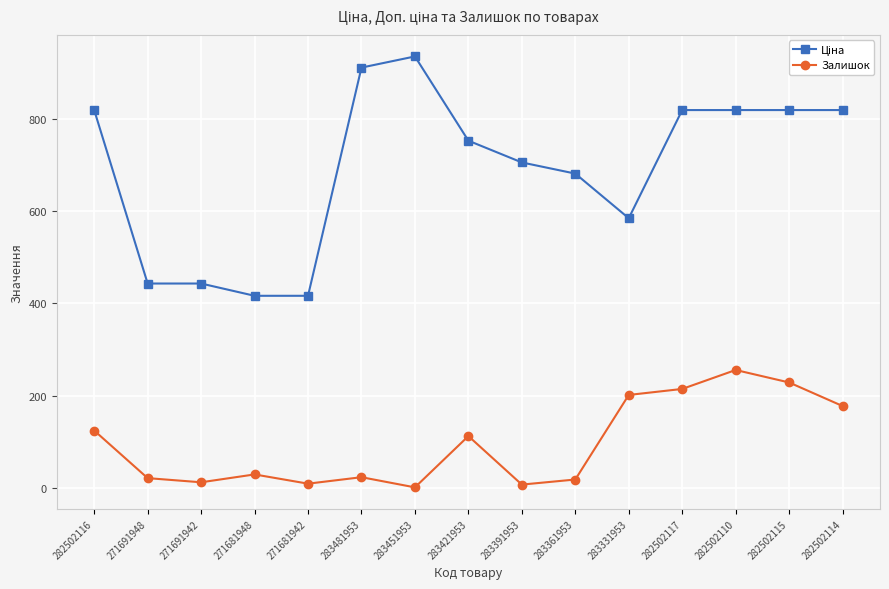

At how many categories does at least one series exceed 142?

15